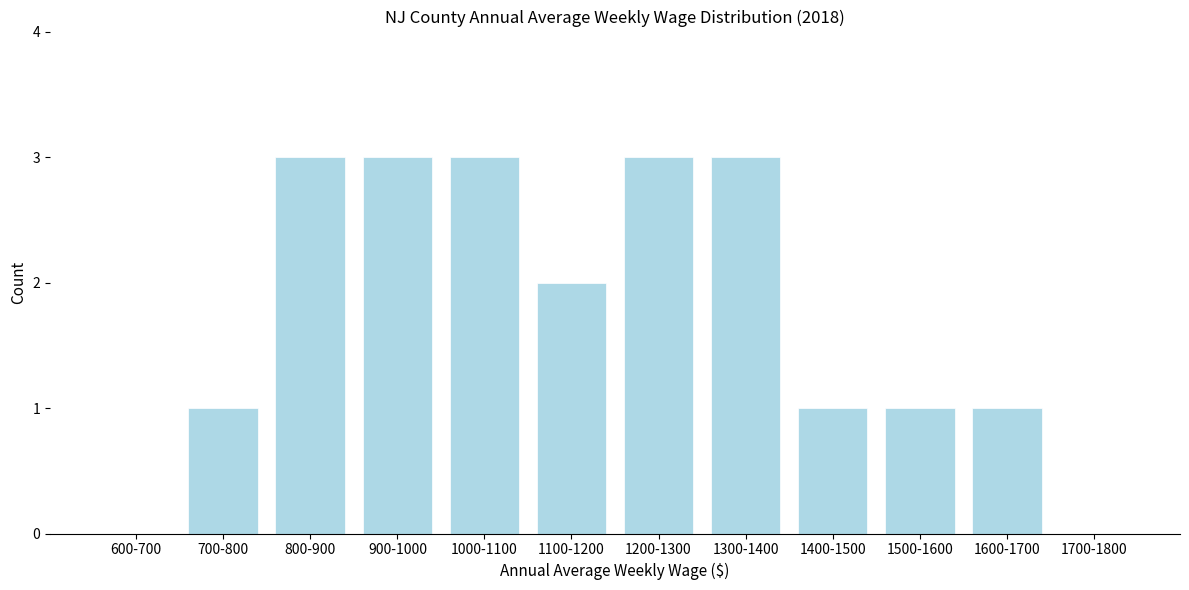

Reading left to right, extract all data points from this chart.

600-700=0	700-800=1	800-900=3	900-1000=3	1000-1100=3	1100-1200=2	1200-1300=3	1300-1400=3	1400-1500=1	1500-1600=1	1600-1700=1	1700-1800=0